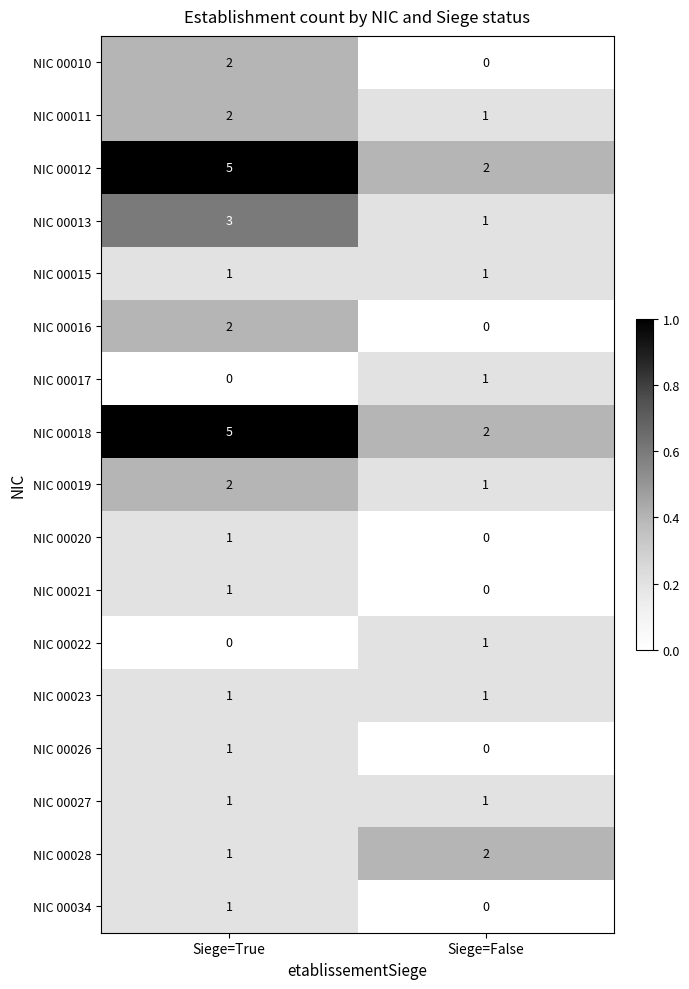

Rank the categories by NIC 00010 value from lowest to highest.

Siege=False, Siege=True